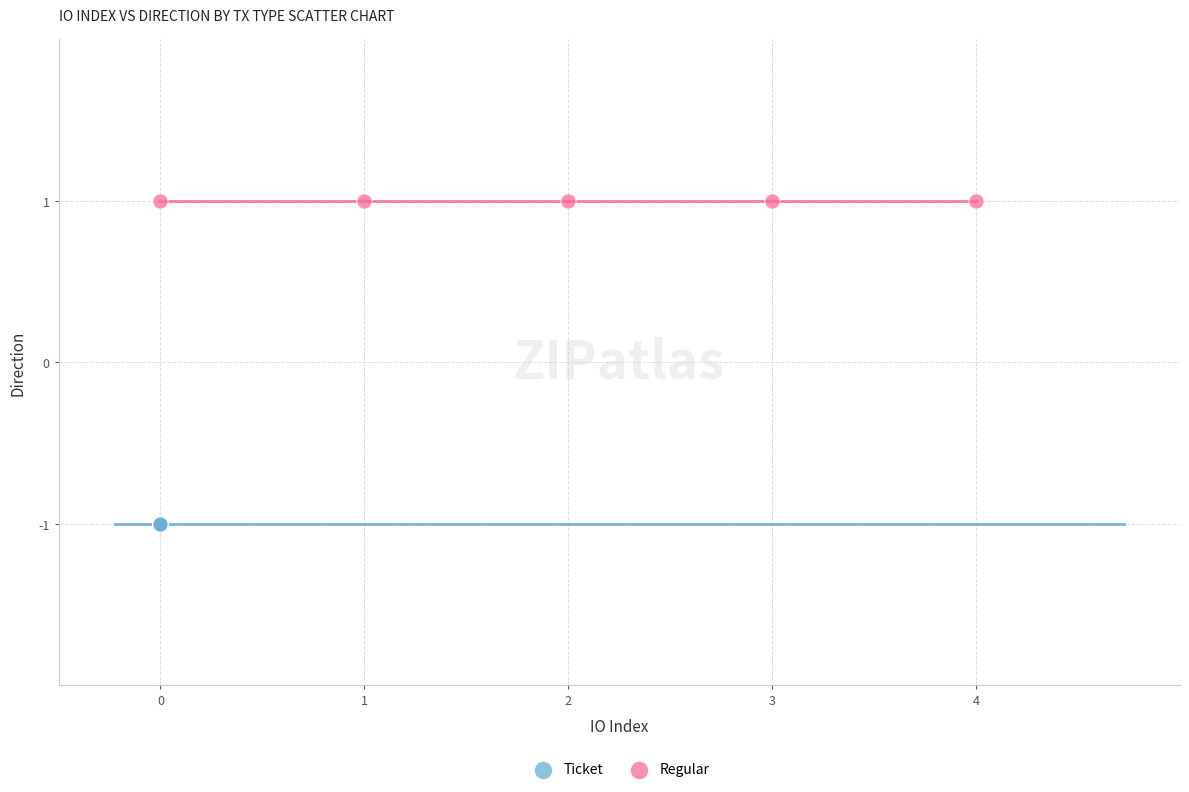

Which series reaches the minimum Y coordinate?

Ticket